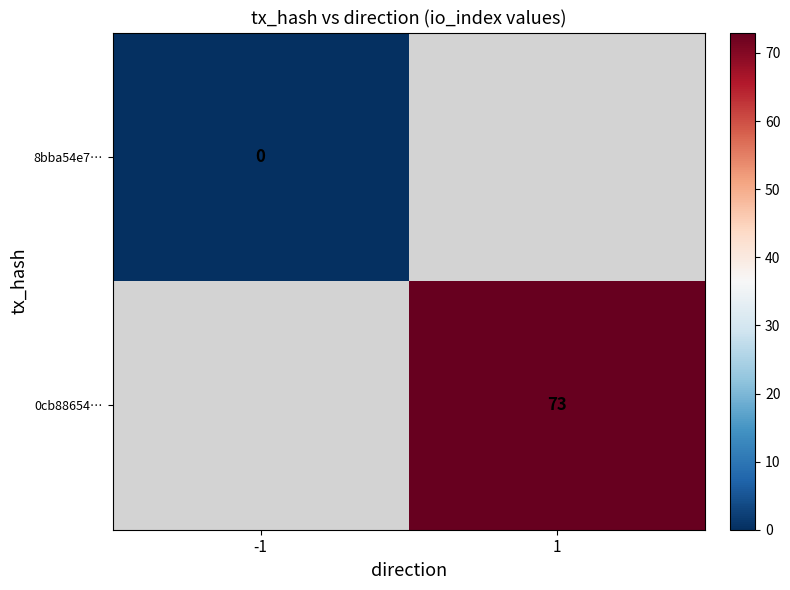

The 0cb88654… series shows 101 at 1. True or false?

False